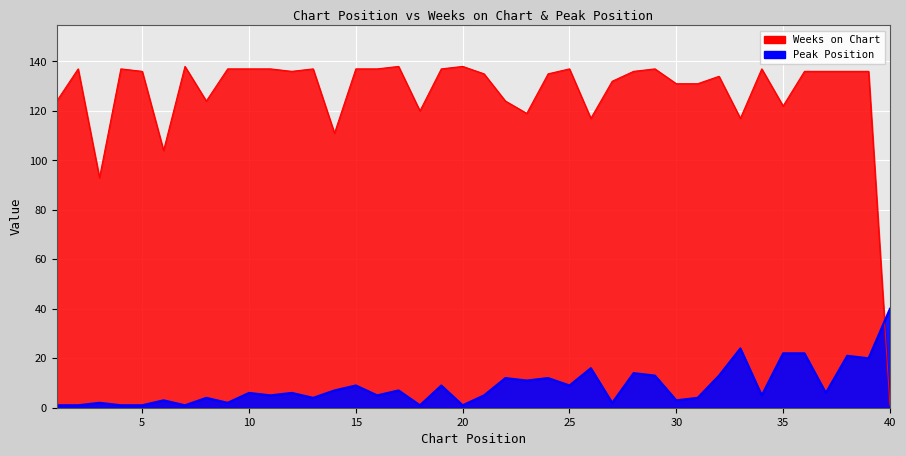

Which series changed the most between 21 and 31?

Weeks on Chart